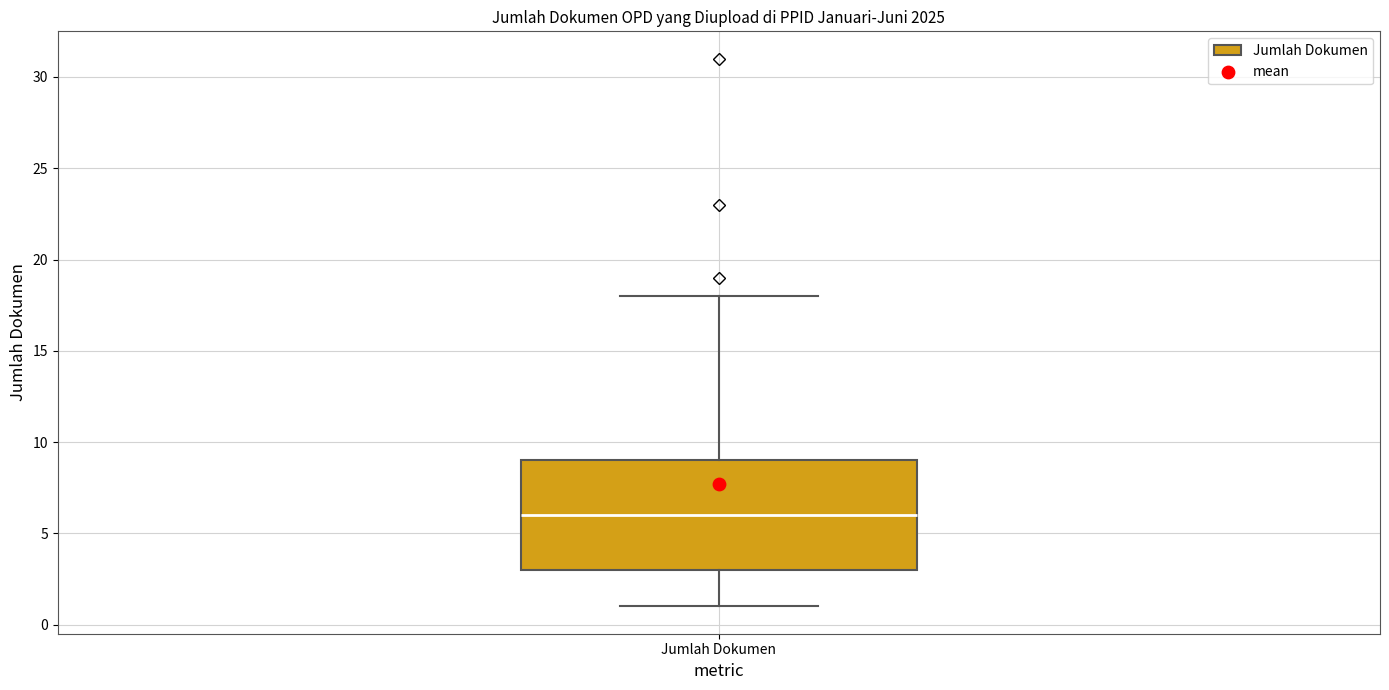

Read this box plot against the y-axis: the position of the median line, the range covered by the box, and the ends of both whiskers. The values are not printed on the chart, so give them approximately, as read against the axis.

median 6, box 3 to 9, whiskers 1 to 18